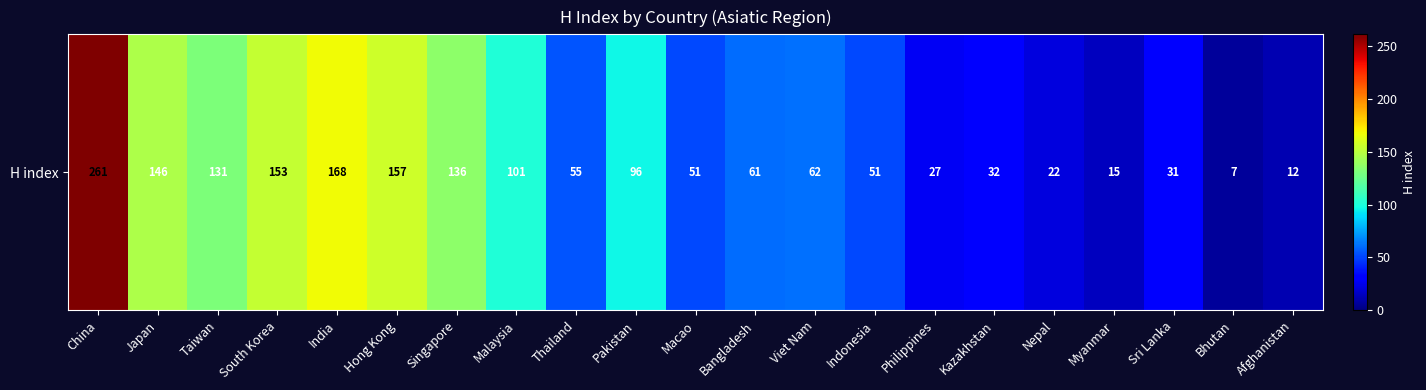

What is the sum of all values?

1775